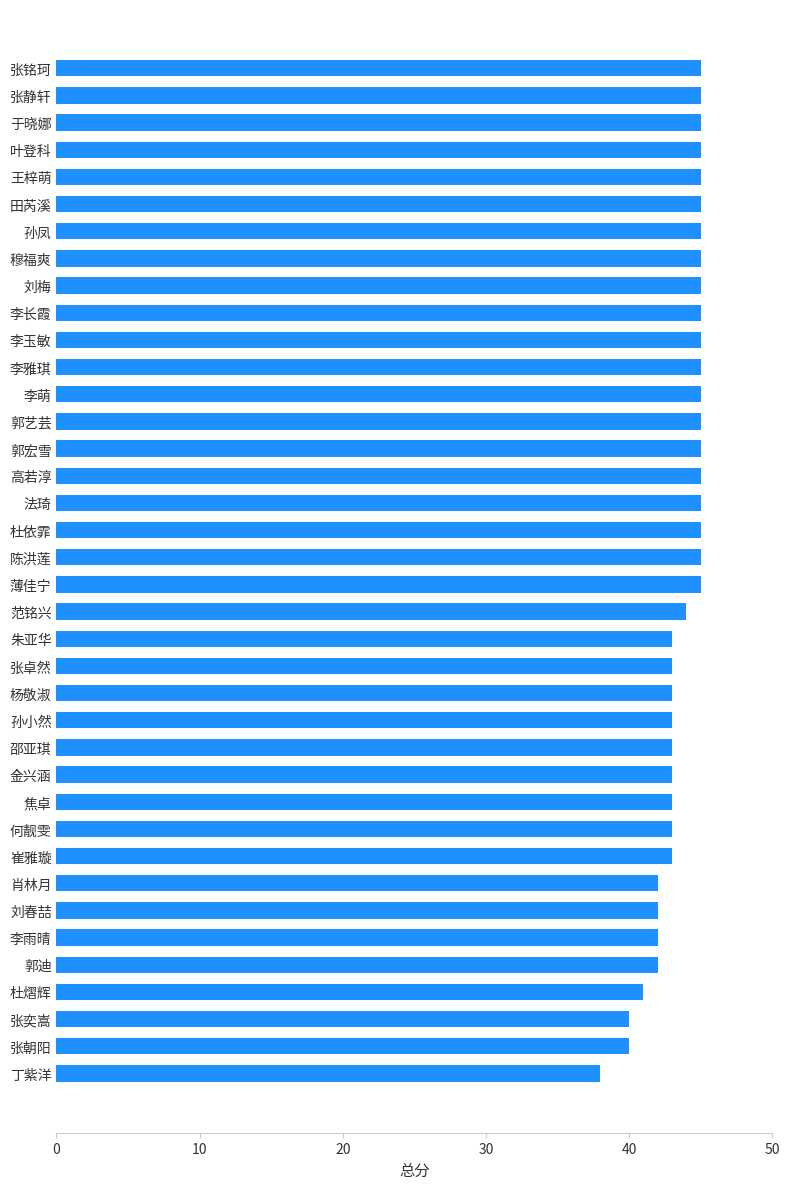

Is it true that the value at 高若淳 is 17?

False